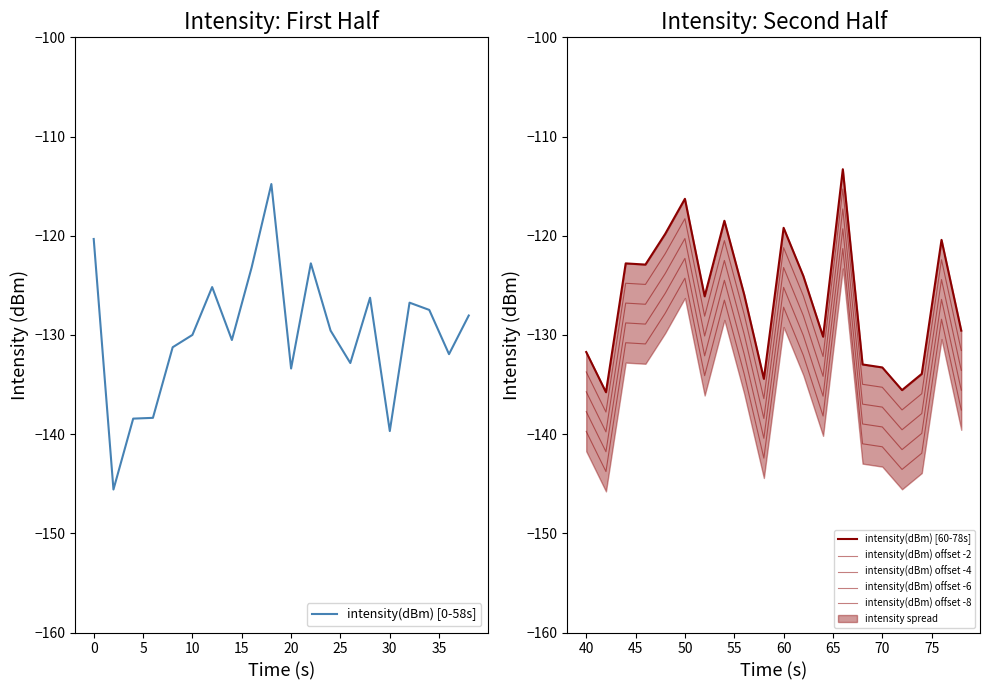

The value of intensity(dBm) [0-58s] at 20 is -133.4. True or false?

True